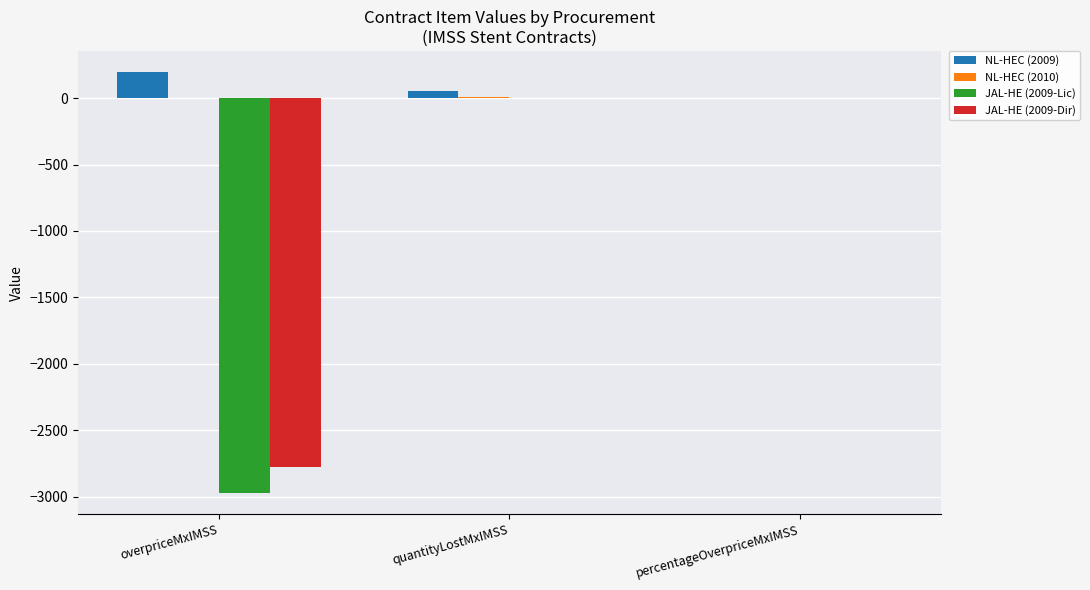

What is the sum of all JAL-HE (2009-Lic) values?

-2974.3